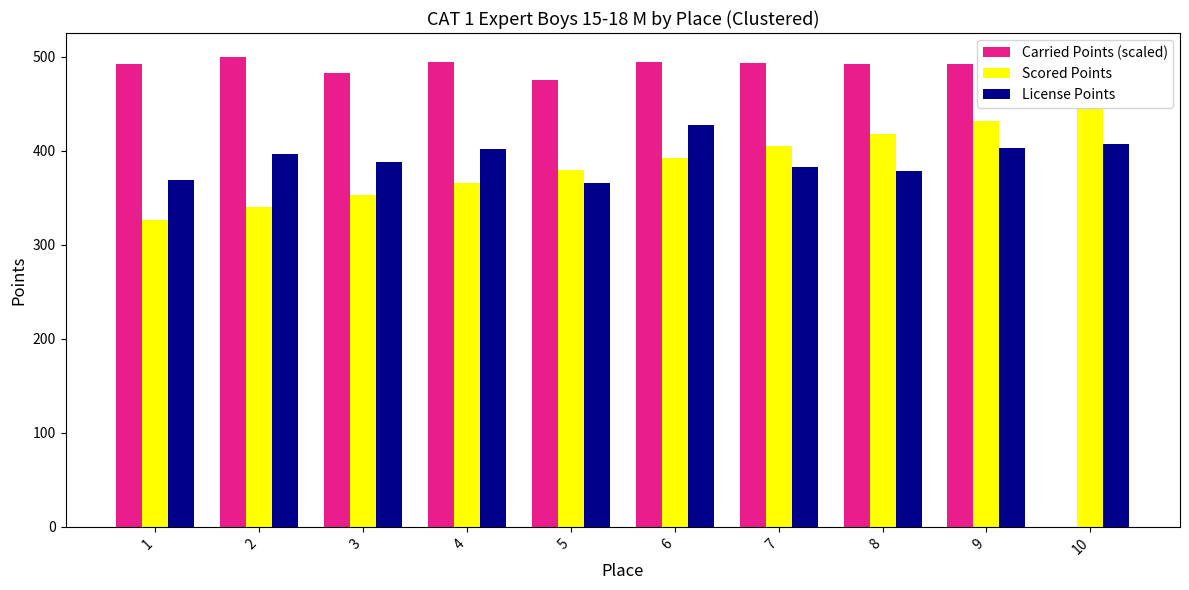

What is the average value of the License Points series?

391.8